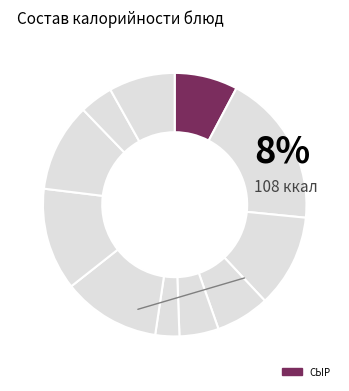

Which category has the biggest portion of the pie?

каша пшенно-рисовая молочная